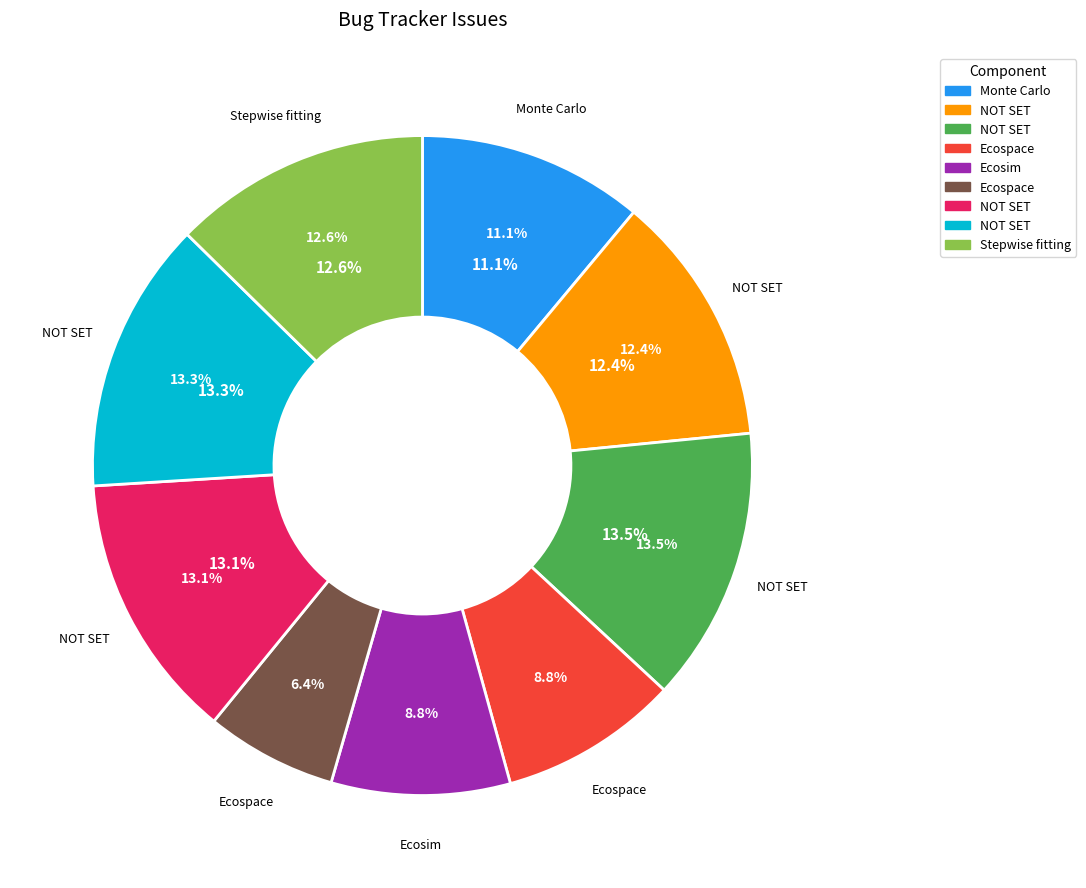

Does any single category account for the majority?

No